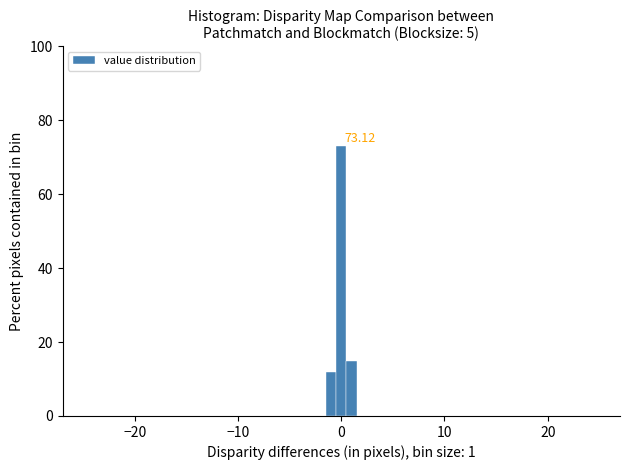

Read against the x-axis, roughly where is the centre of the tallest bar?

0